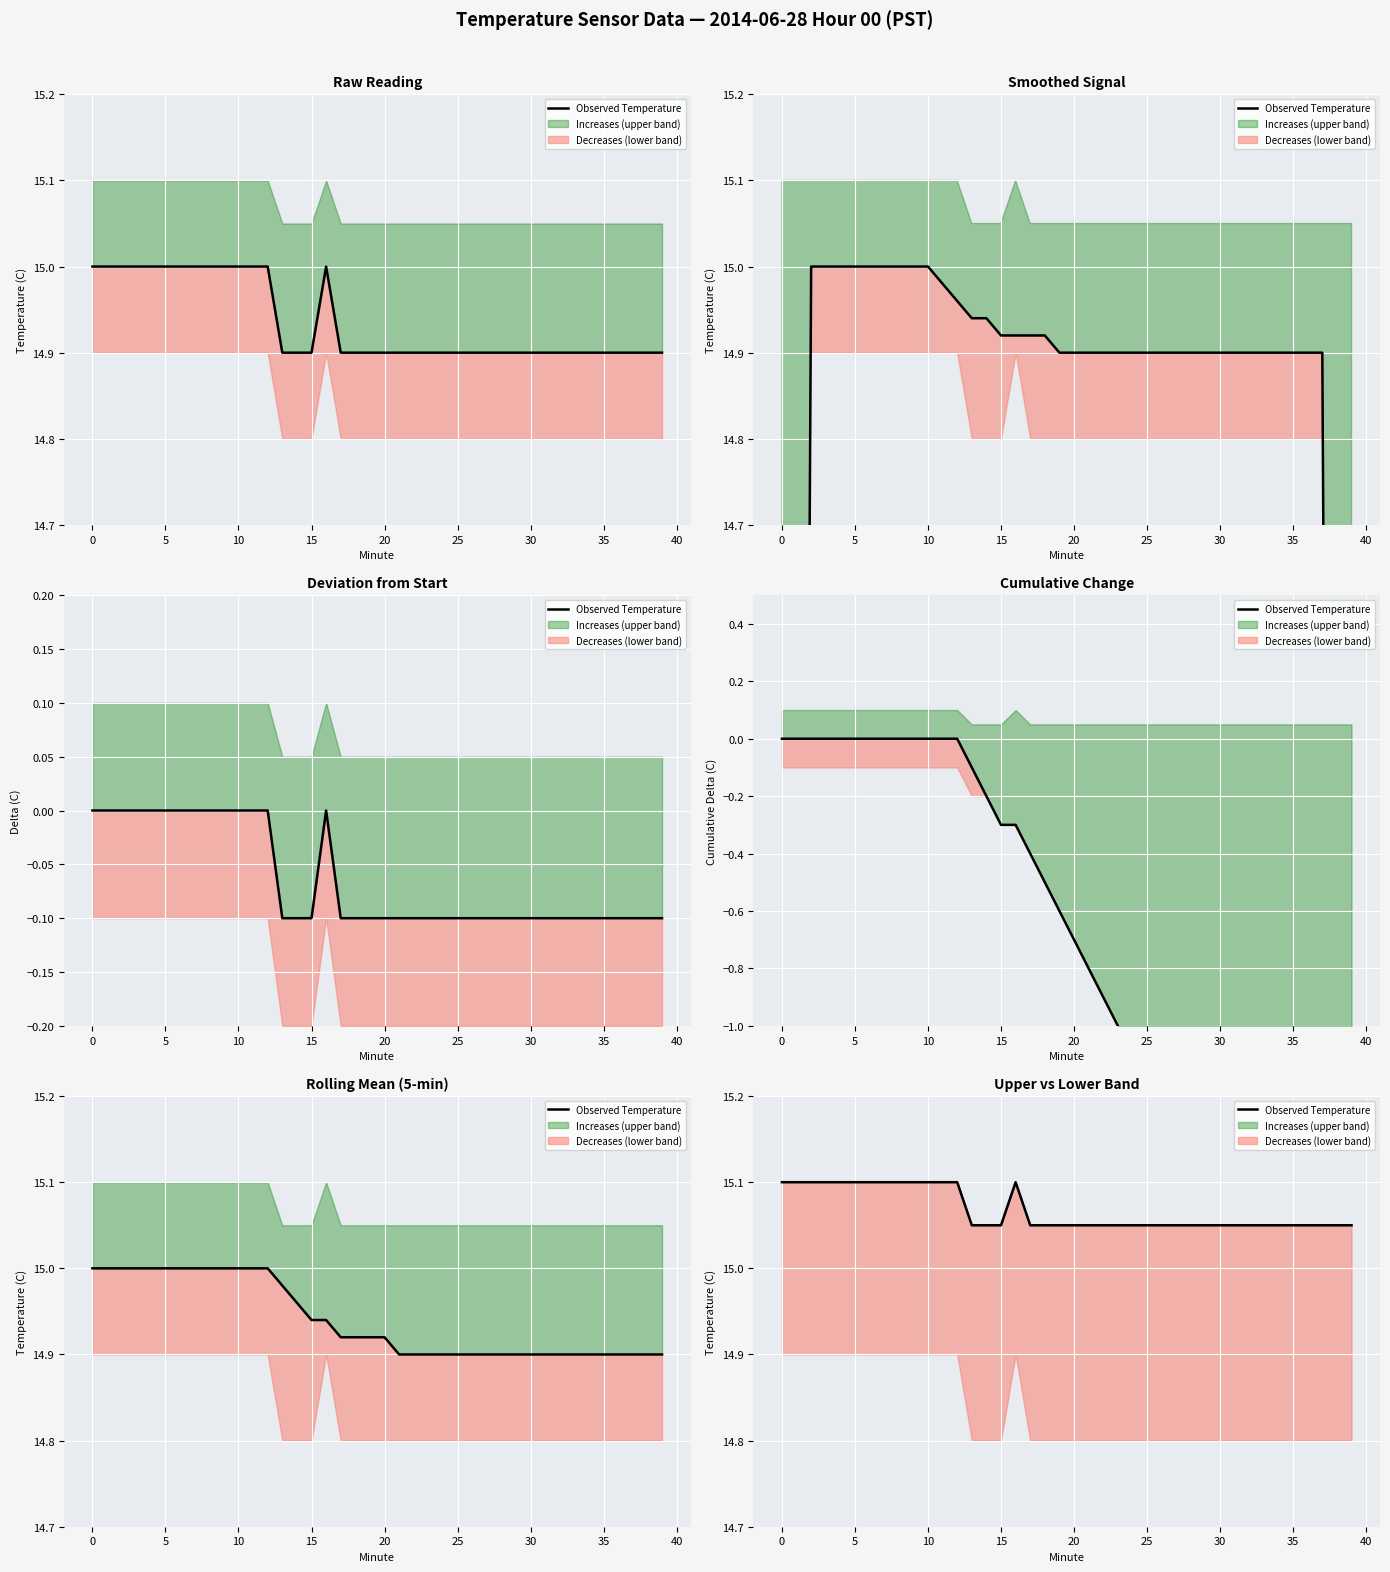

What is the label of the 3rd point from the right?

37